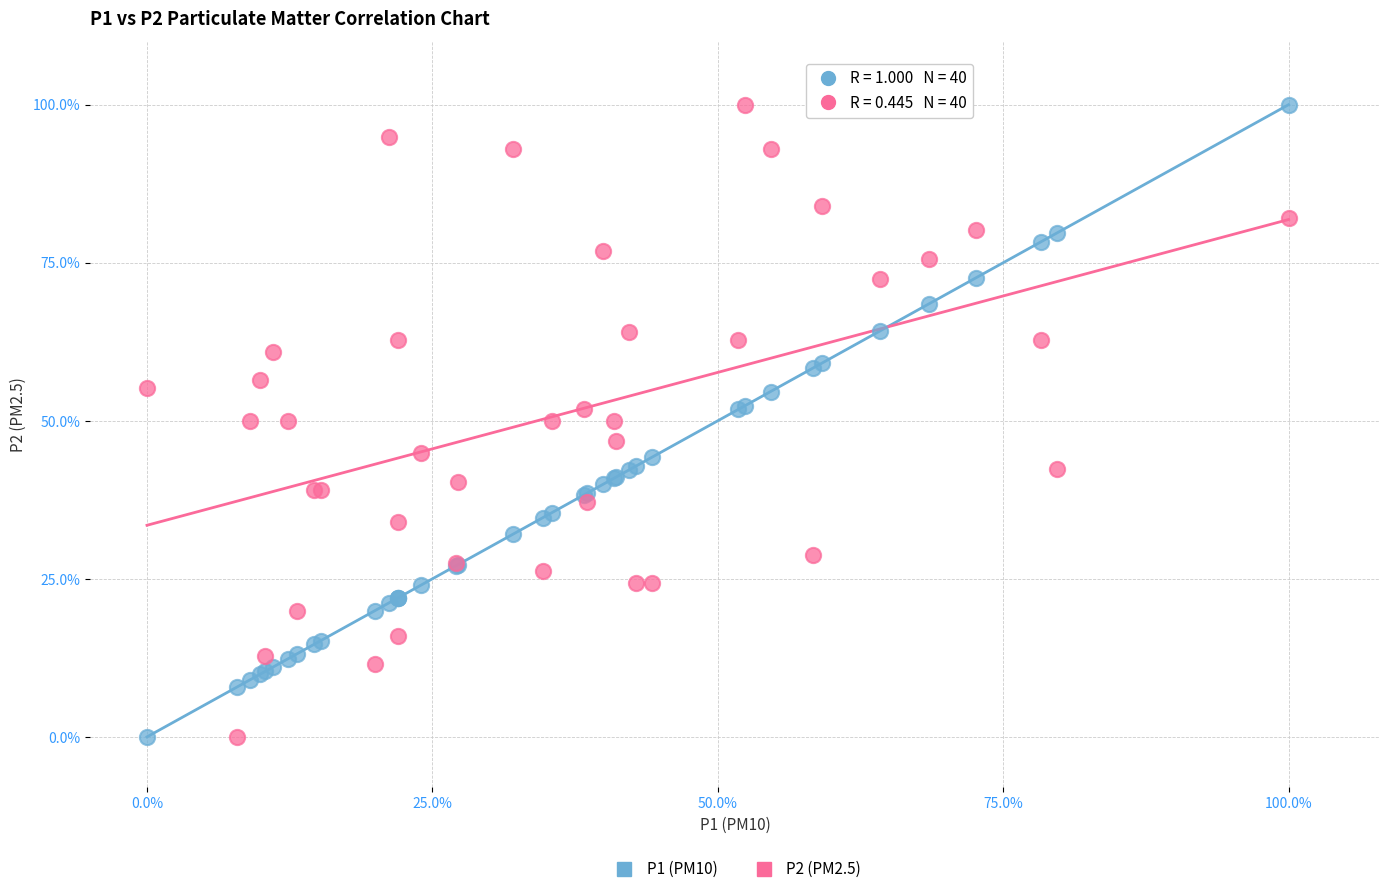

What is the X range (max minus min) for the scatter plot?

100.0